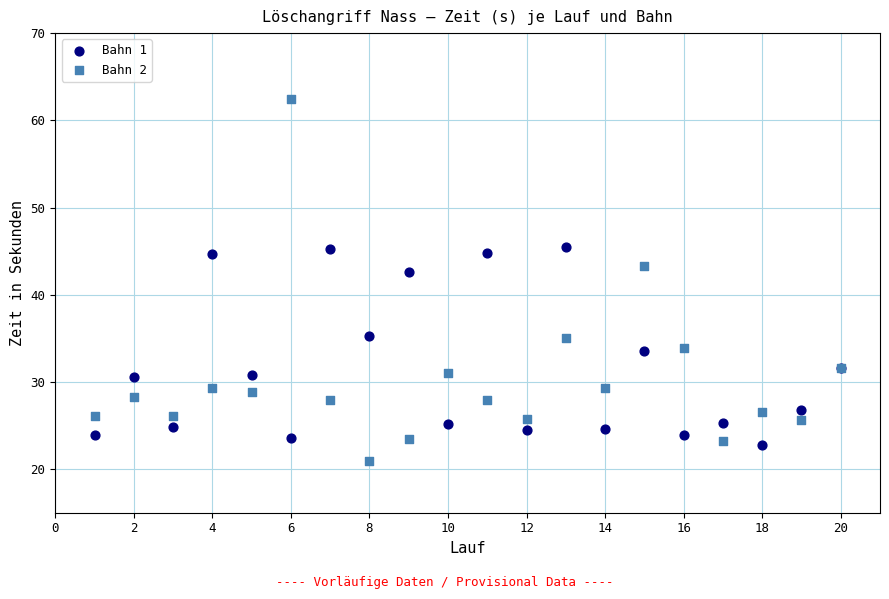

Which series reaches the maximum Y coordinate?

Bahn 2